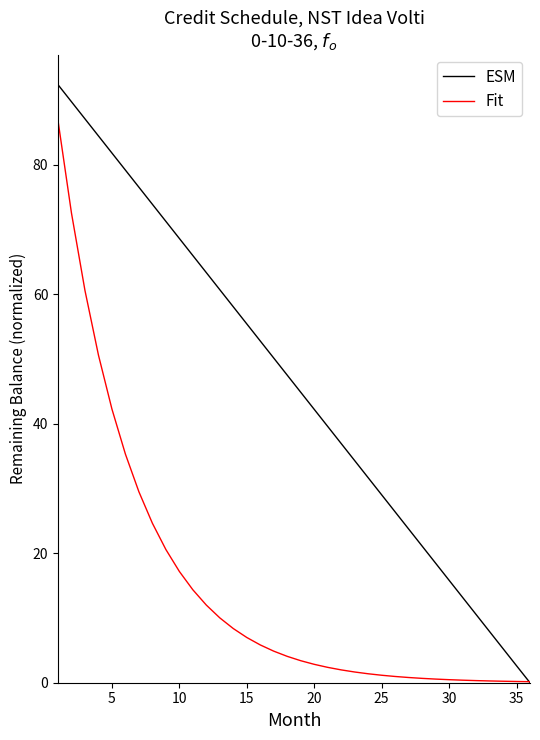

Which series ends up on top after the final intersection of ESM and Fit?

Fit